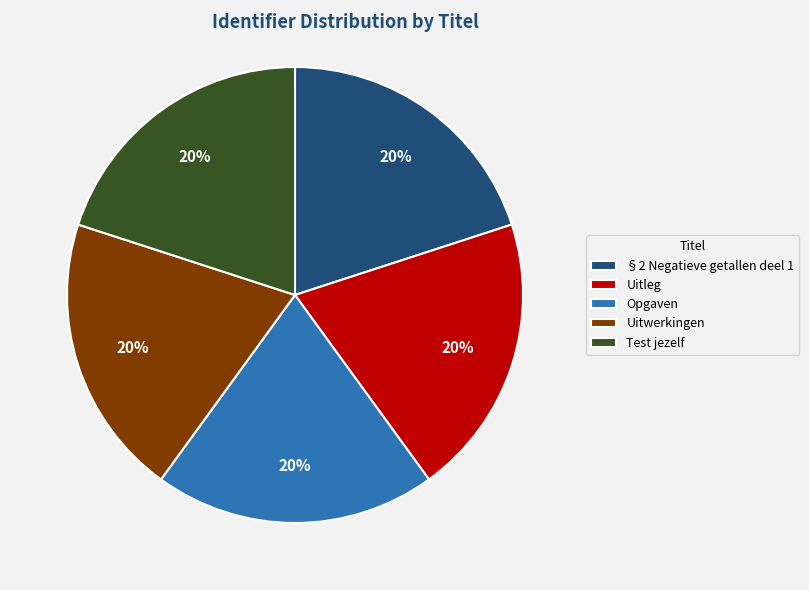

How many slices are in this pie chart?

5